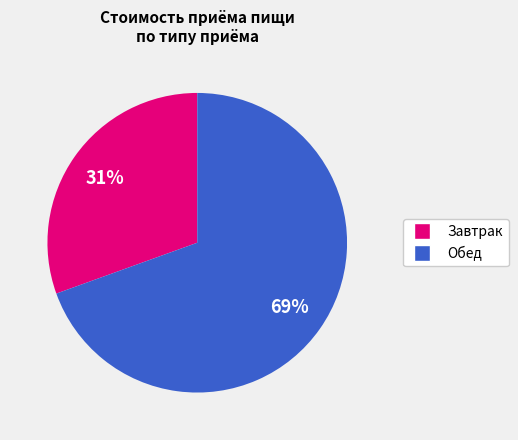

What is the ratio of the value at Завтрак to the value at Обед?

0.4